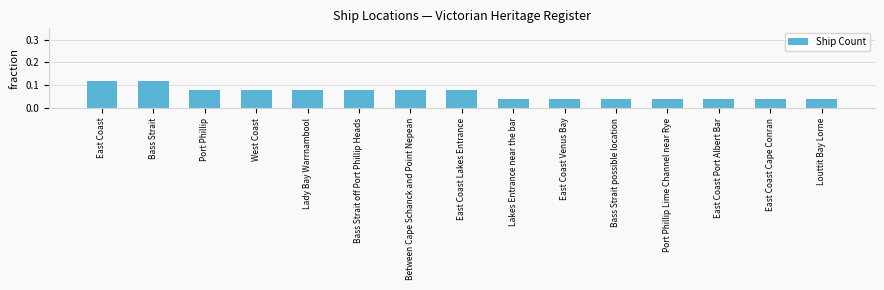

Between East Coast and Port Phillip, which is larger?

East Coast